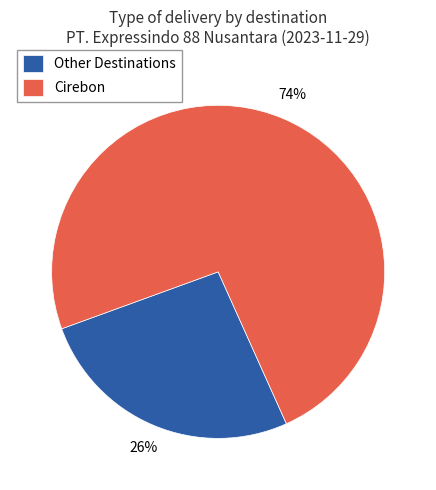

Does any single category account for the majority?

Yes